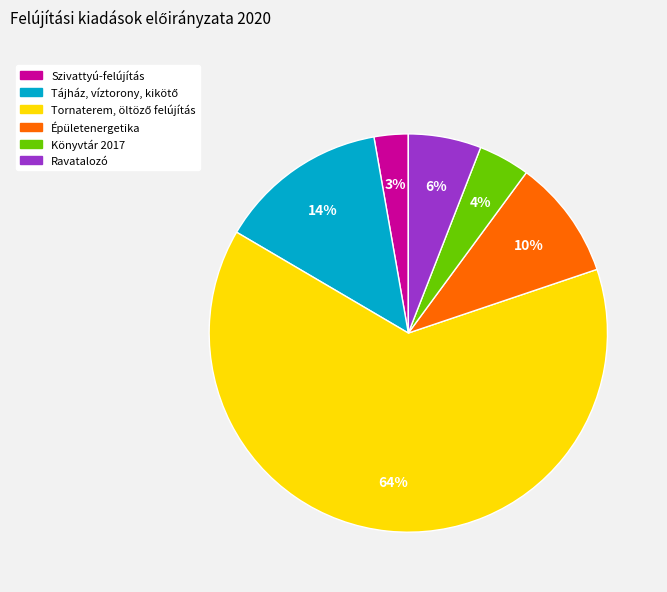

The Könyvtár 2017 slice represents 17% of the pie. True or false?

False